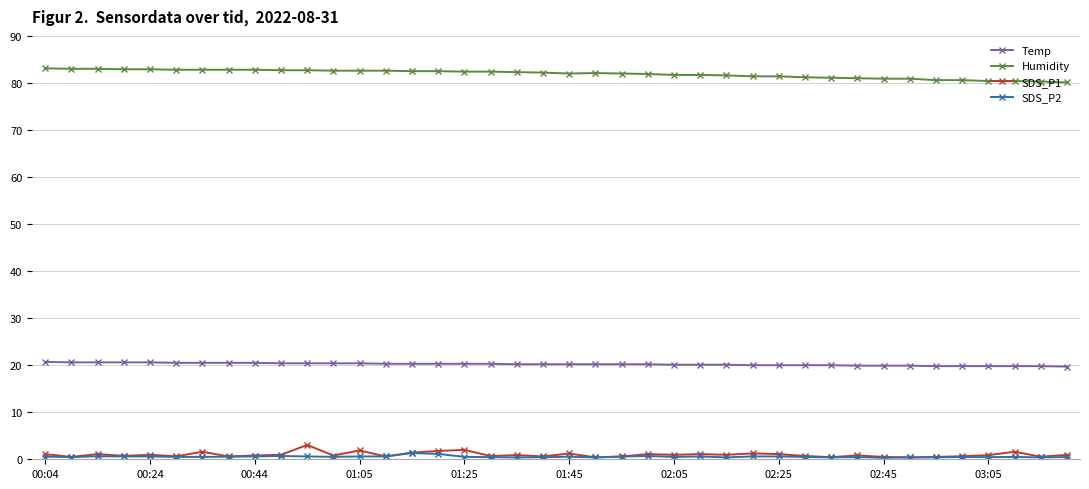

At how many categories does at least one series exceed 58?

40